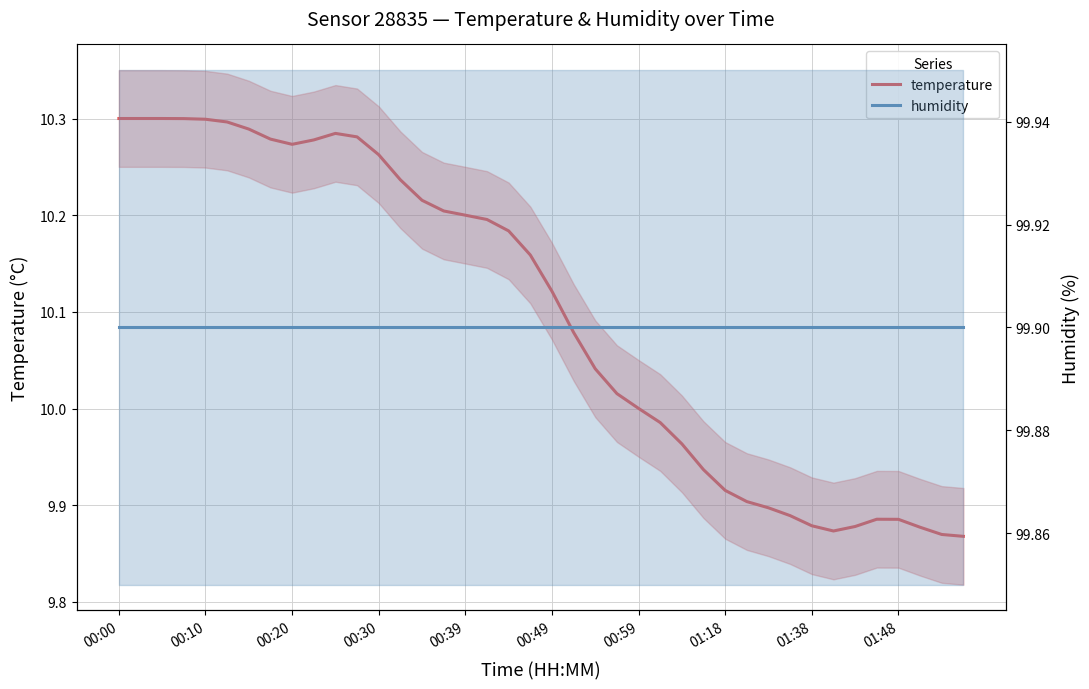

The value of humidity at 00:30 is 99.9. True or false?

True